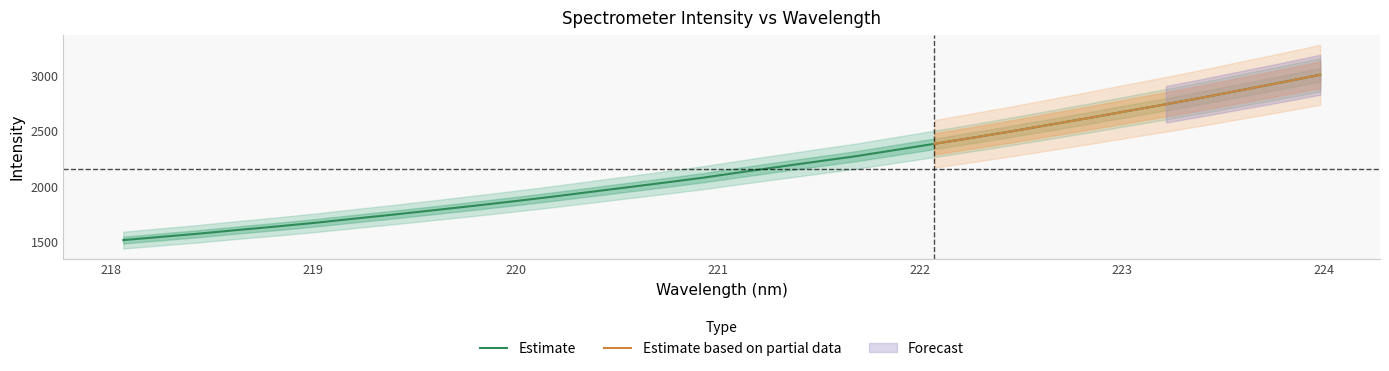

What is the sum of the values at 222.0721 and 219.3979?

4129.1